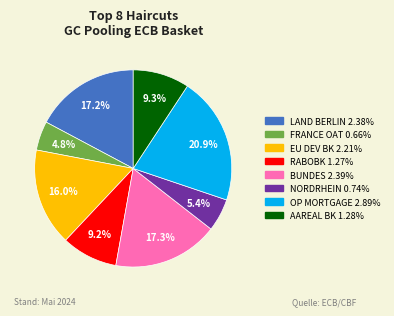

Does any single category account for the majority?

No